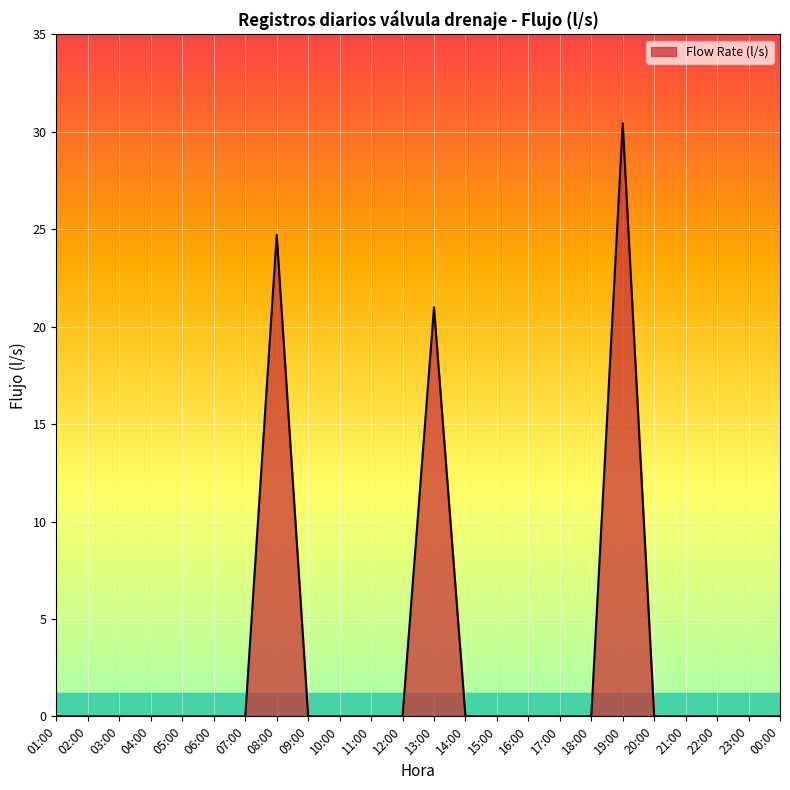

Reading right to left, what are all the values shown in this chart?

0.0	0.0	0.0	0.0	0.0	30.4	0.0	0.0	0.0	0.0	0.0	21.0	0.0	0.0	0.0	0.0	24.7	0.0	0.0	0.0	0.0	0.0	0.0	0.0